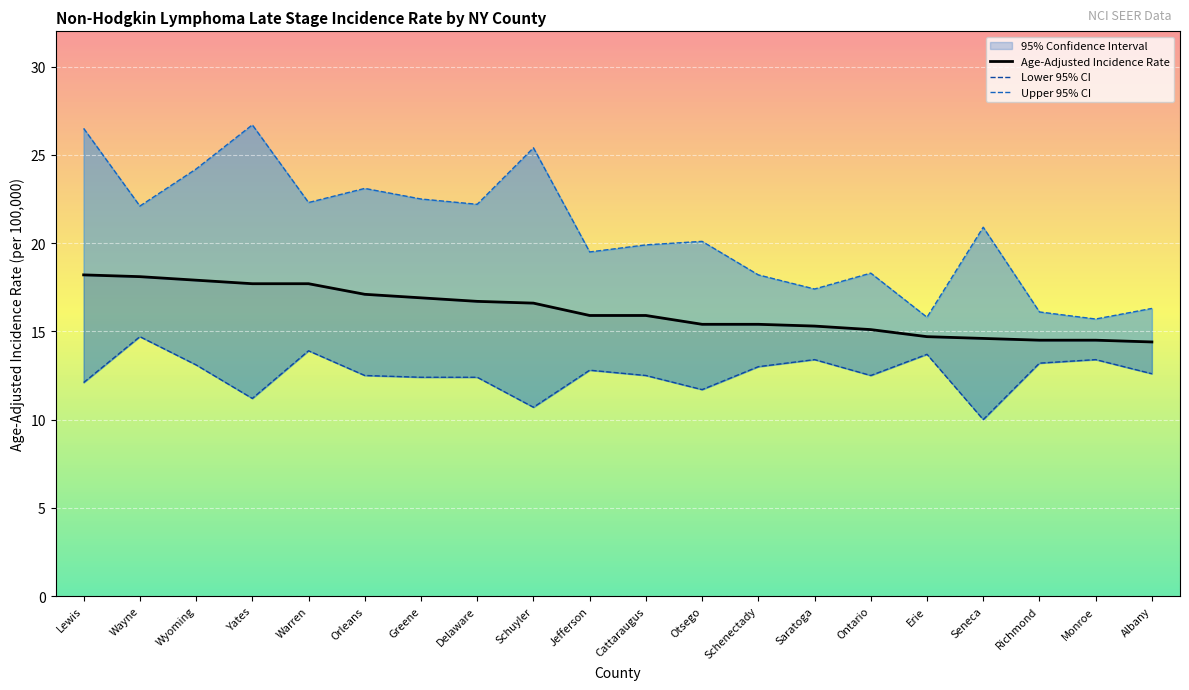

List the series in order of their overall mean, highest first.

Upper 95% CI, Age-Adjusted Incidence Rate, Lower 95% CI